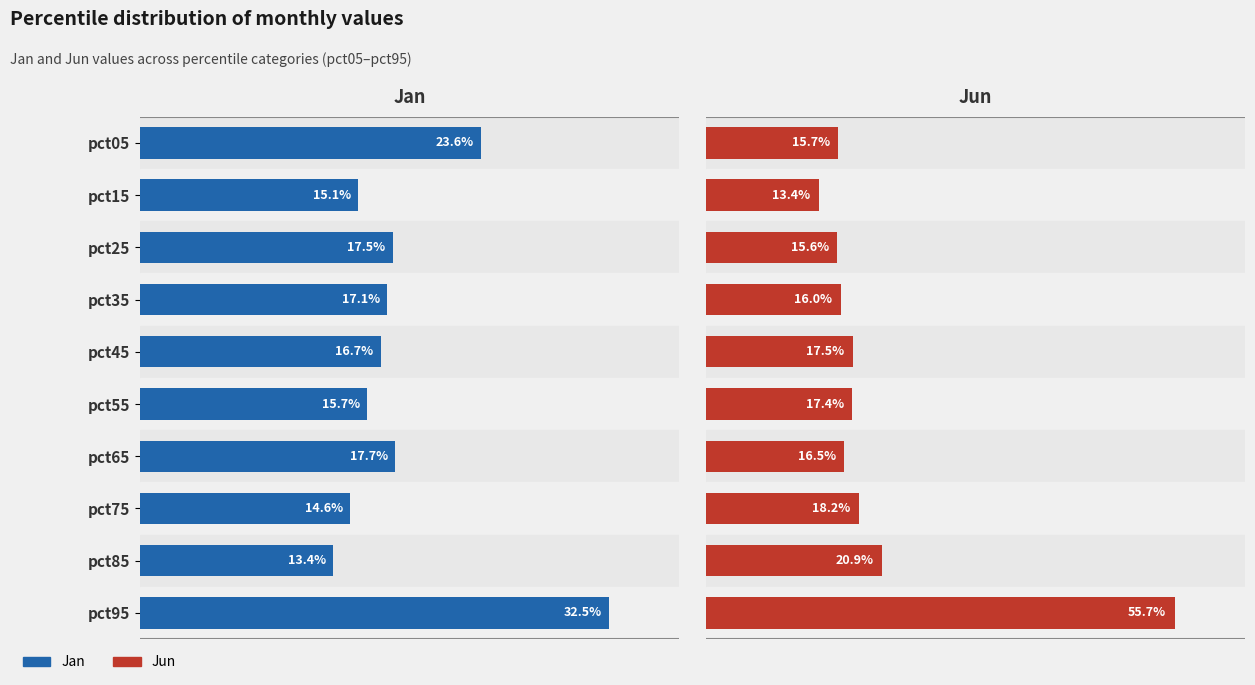

Reading right to left, what are all the values shown in this chart?

Jan: 0.3	0.1	0.1	0.2	0.2	0.2	0.2	0.2	0.2	0.2
Jun: 0.6	0.2	0.2	0.2	0.2	0.2	0.2	0.2	0.1	0.2